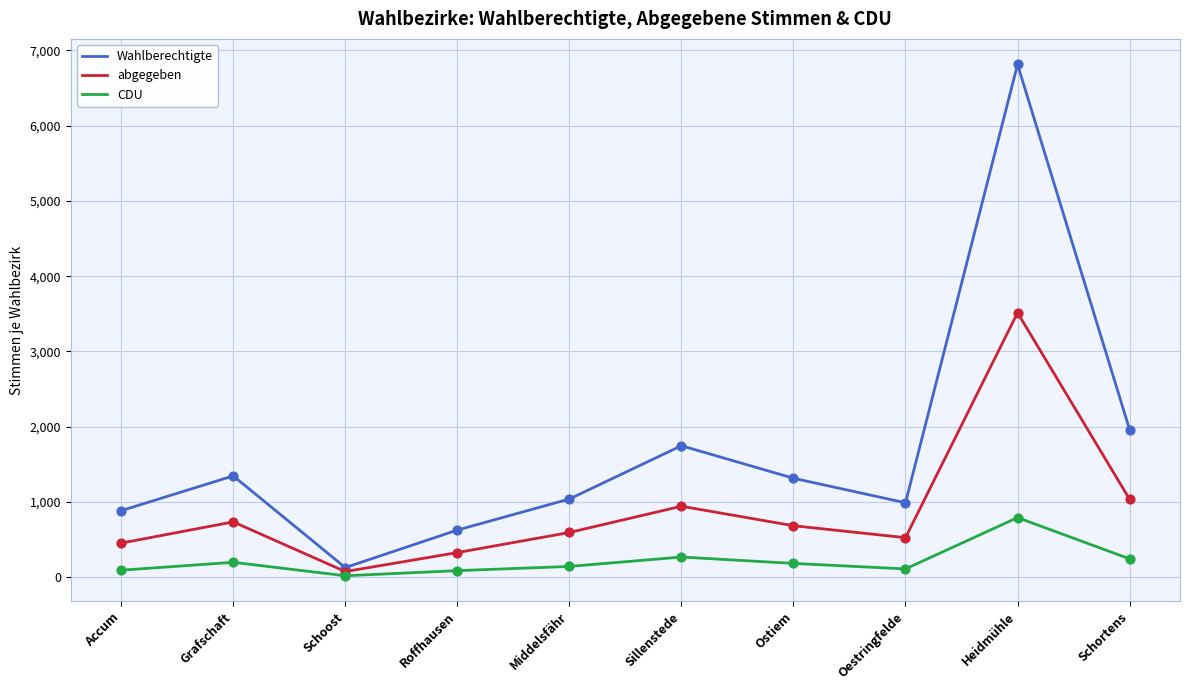

What is the total value across all series at Schortens?

3242